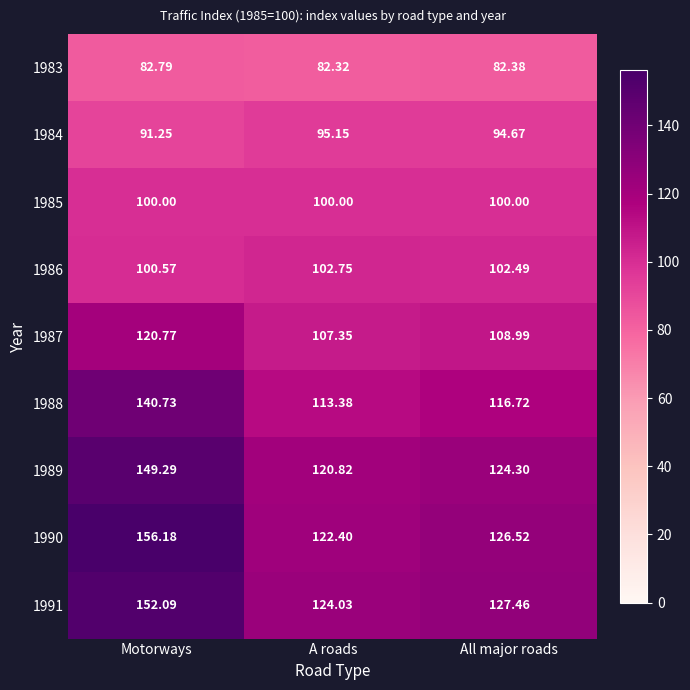

At which category does the chart reach its peak across all series?

Motorways